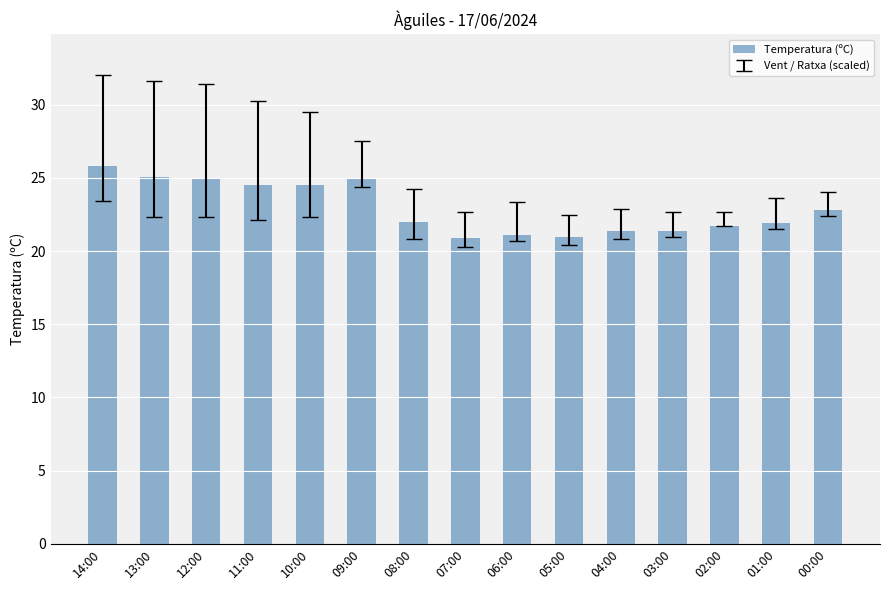

True or false: the data shows 12.4 at 10:00.

False